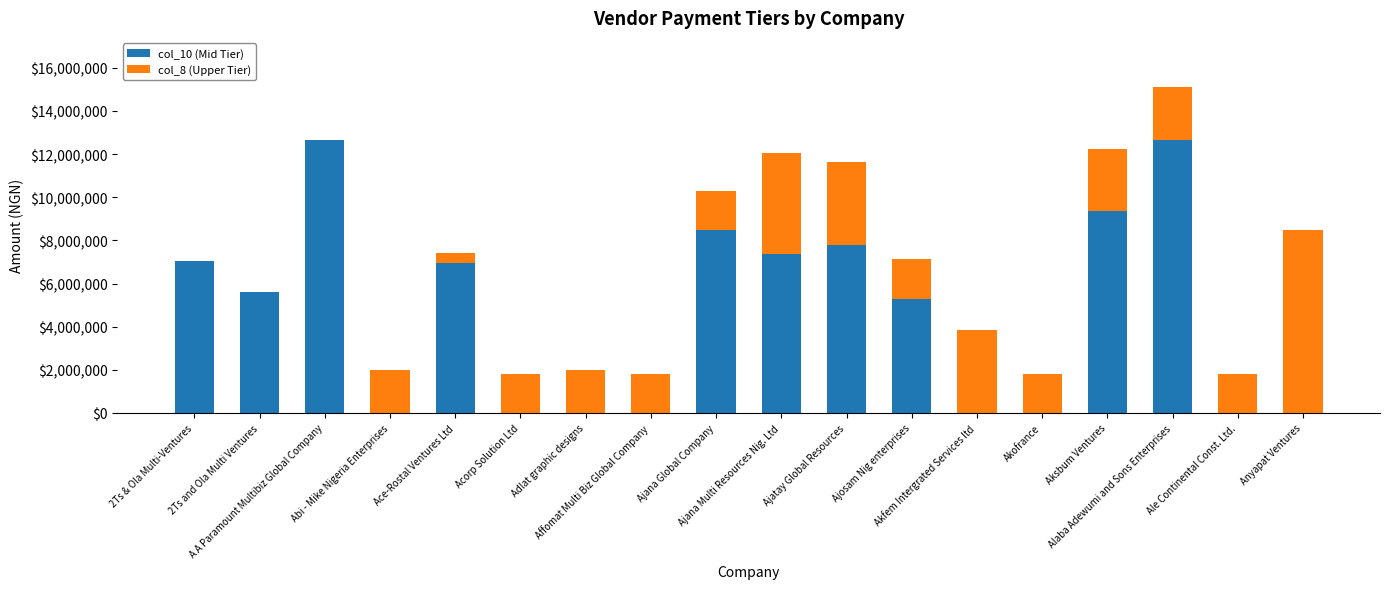

At which category is the sum across all series the highest?

Alaba Adewumi and Sons Enterprises